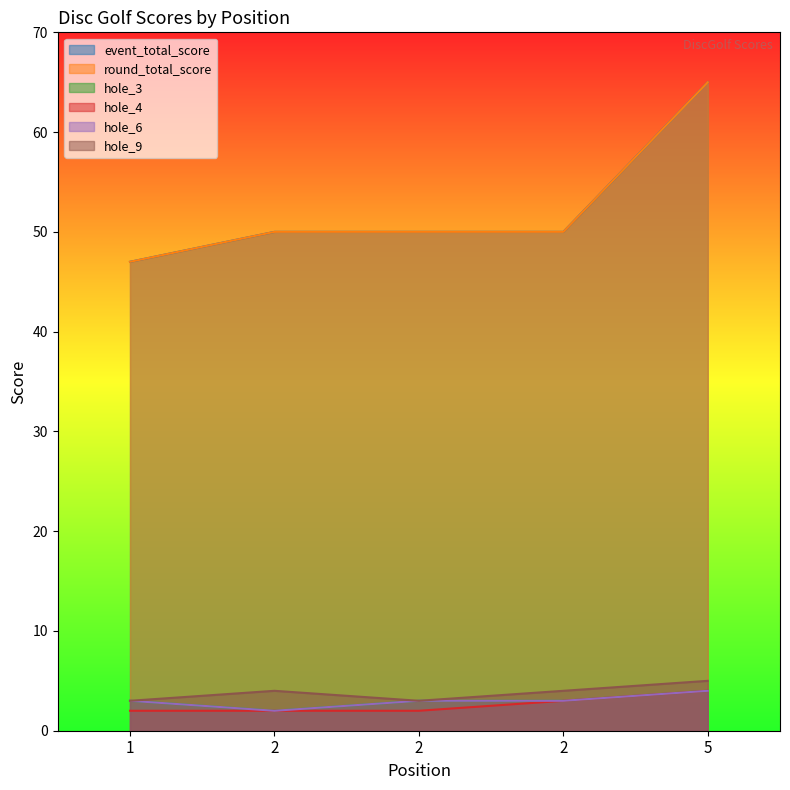

The value of hole_4 at 2 is 2. True or false?

True